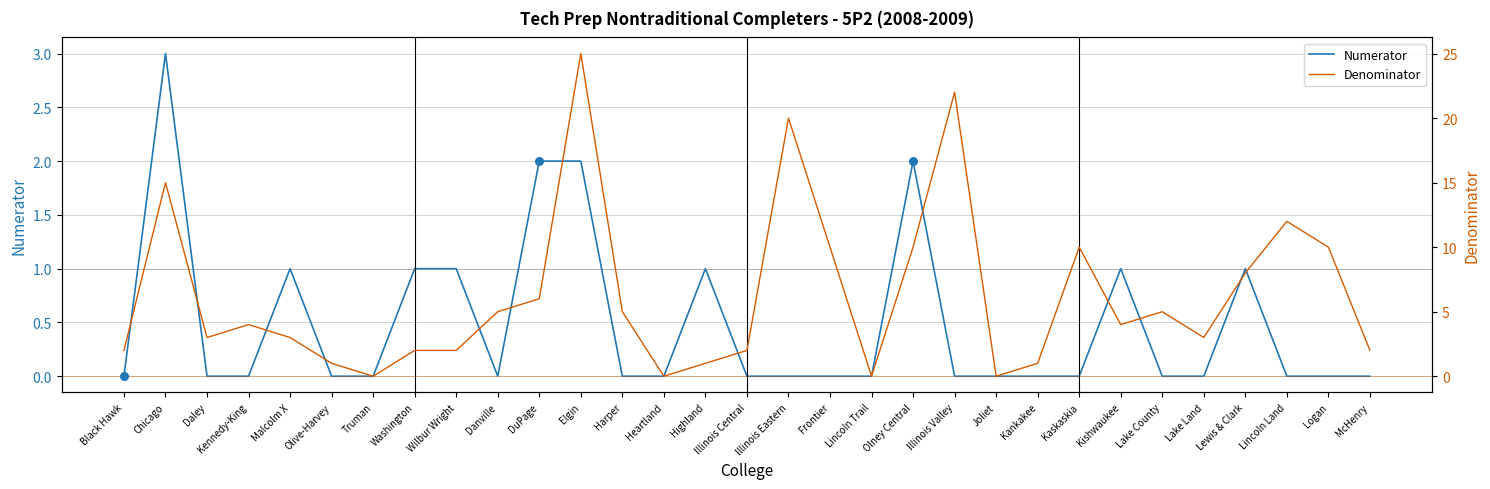

Which series has the largest total across all categories?

Denominator